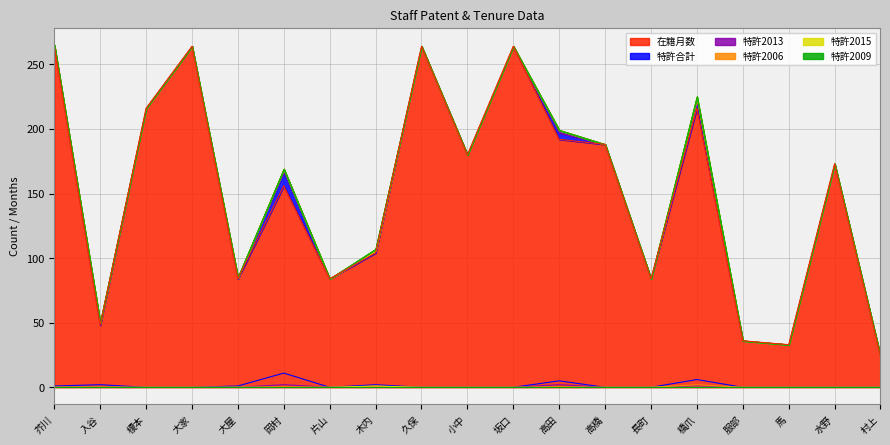

True or false: 特許合計 and 特許2013 intersect in this chart.

False